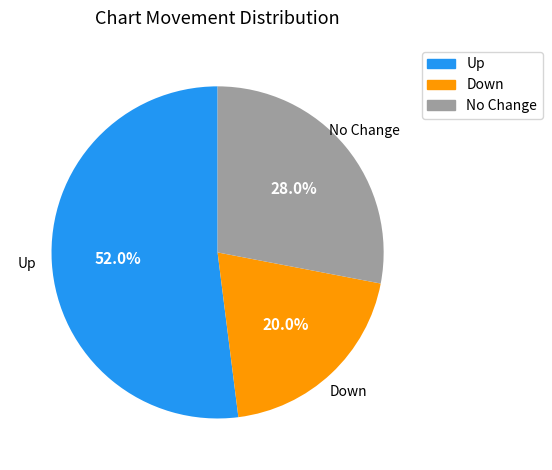

To the nearest percent, what is the difference between the largest and smallest slice percentages?

32%